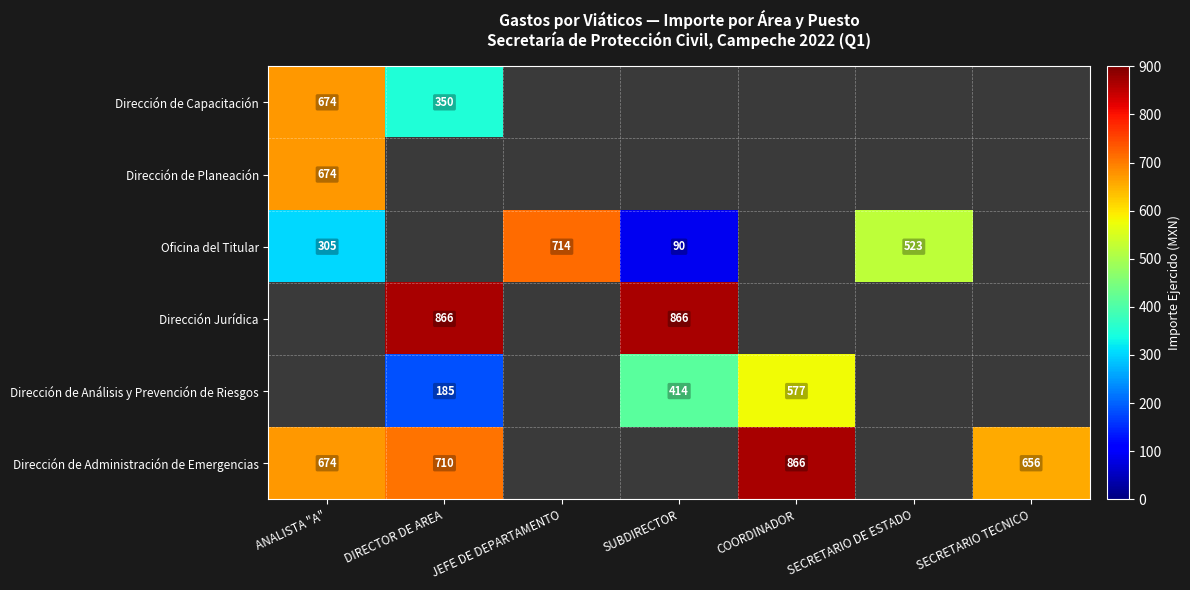

The value of Dirección Jurídica at DIRECTOR DE AREA is 574.0. True or false?

False